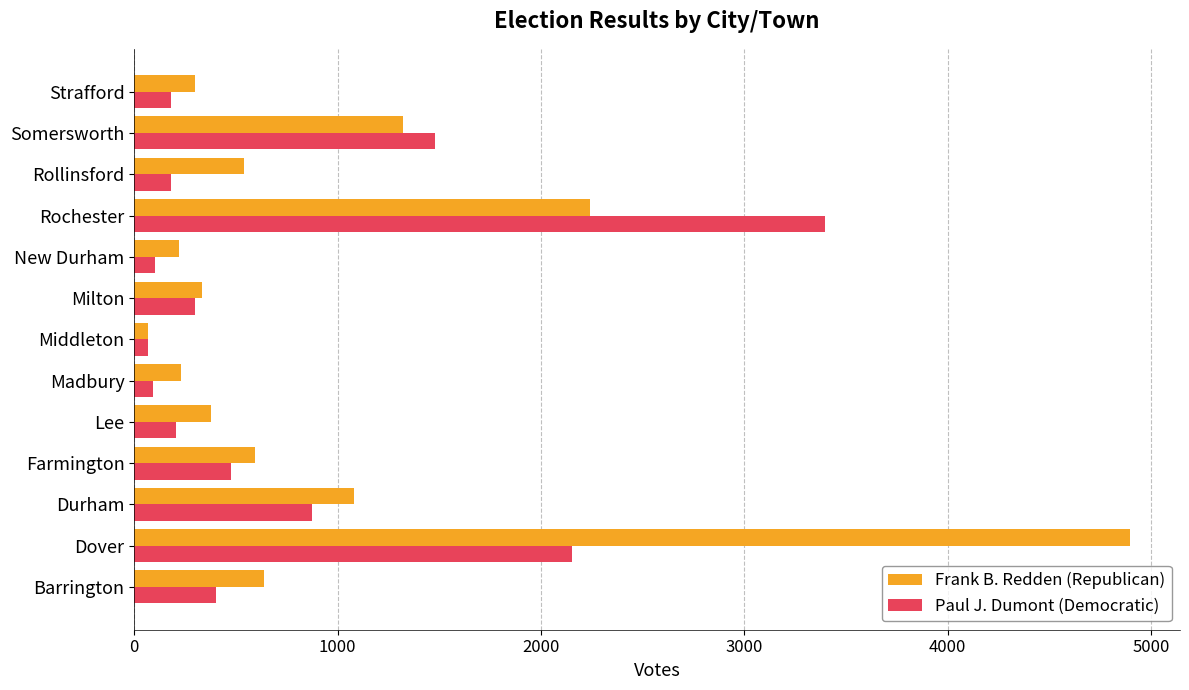

Read the Paul J. Dumont (Democratic) value at Milton.

297